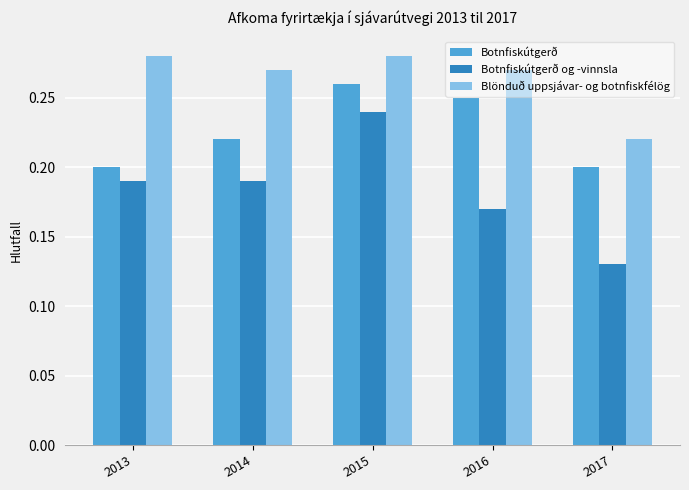

How many Blönduð uppsjávar- og botnfiskfélög values are between 0 and 1?

5